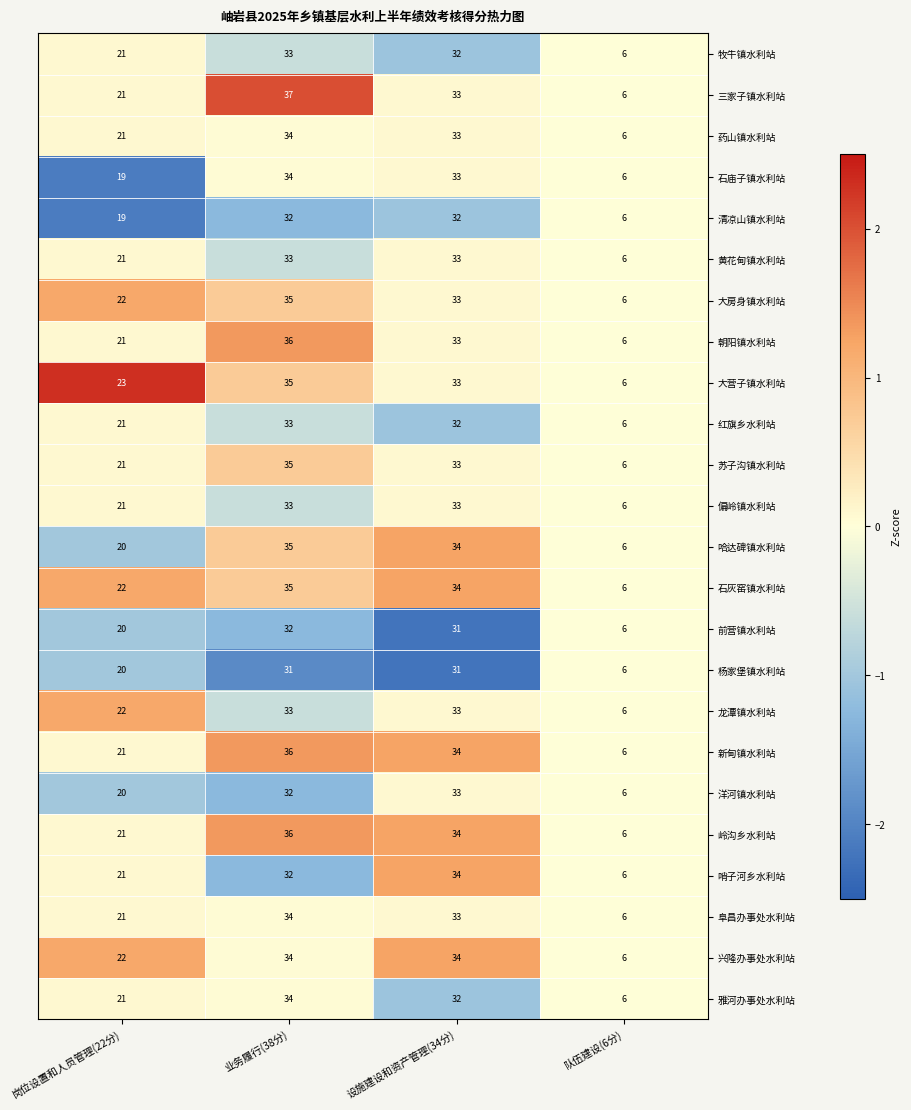

Which category has the lowest value across all series?

队伍建设(6分)